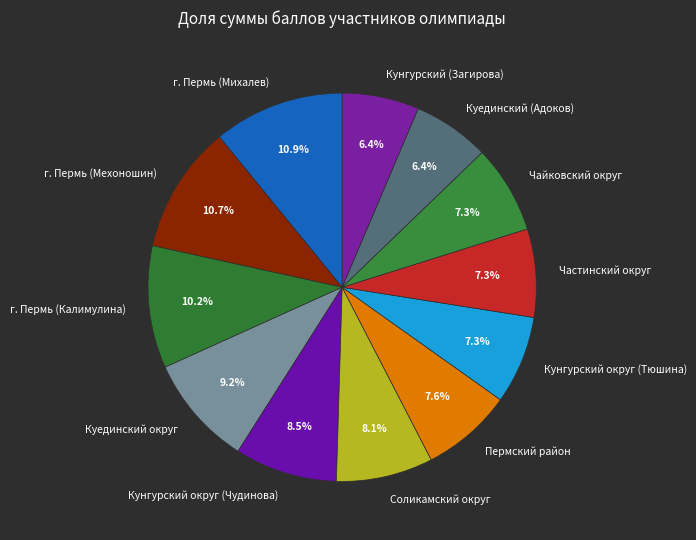

Count the number of slices in the pie.

12